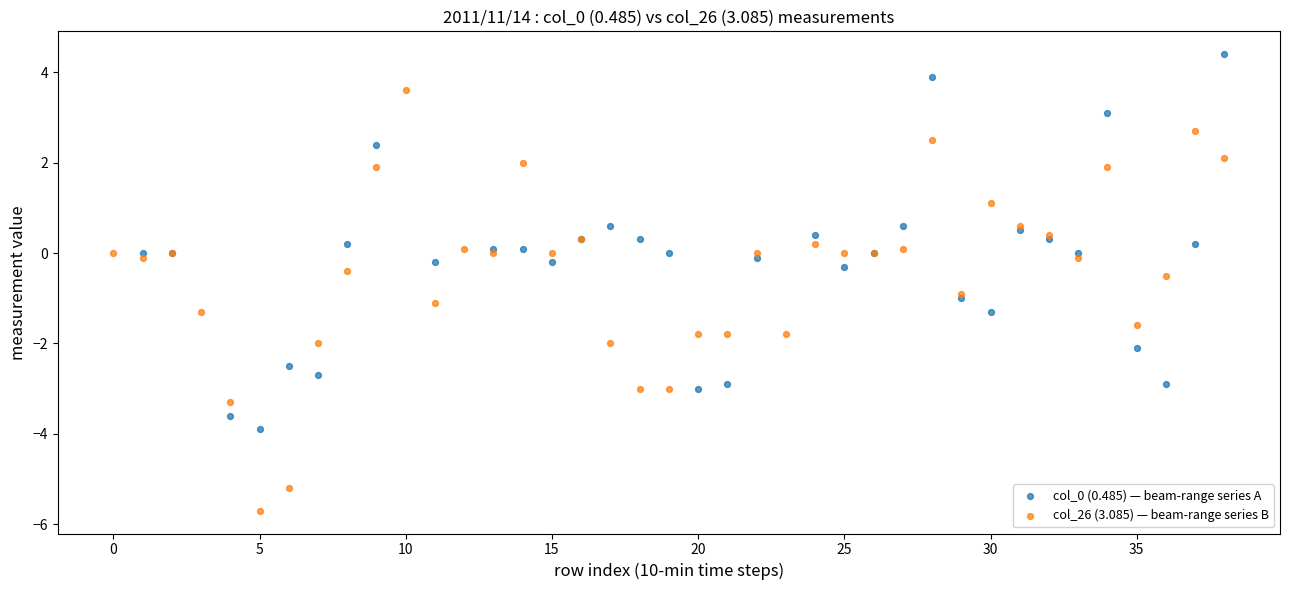

Which series contains the lowest Y value?

col_26 (3.085) — beam-range series B